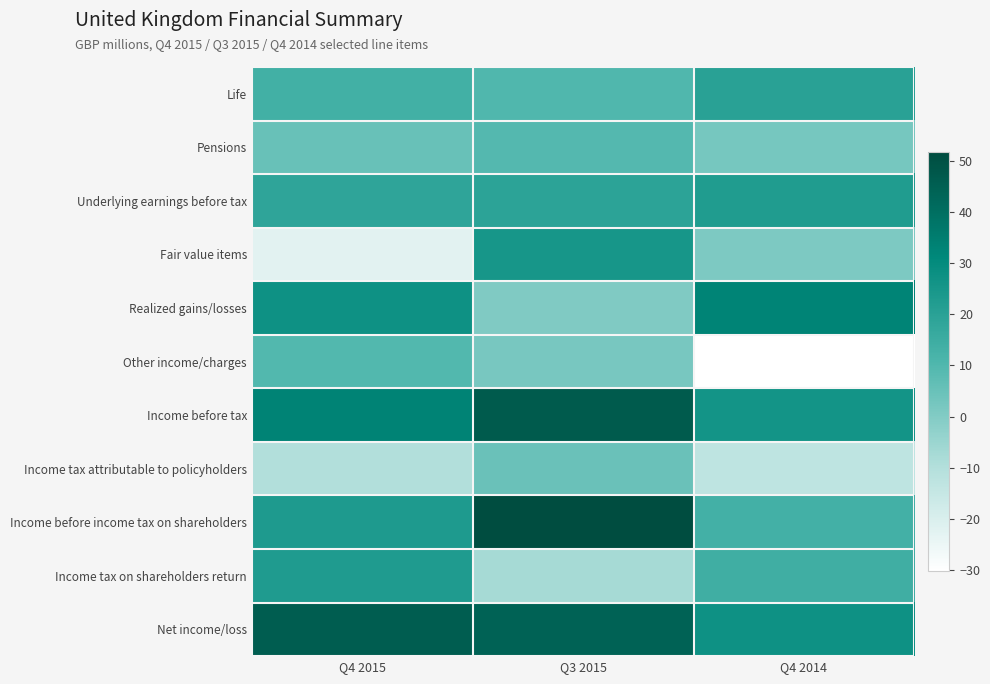

How many categories are shown in the chart?

3